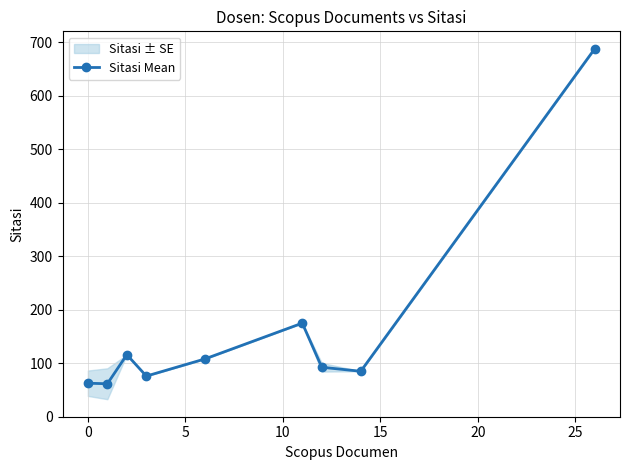

What is the minimum value for Sitasi Mean?

61.7